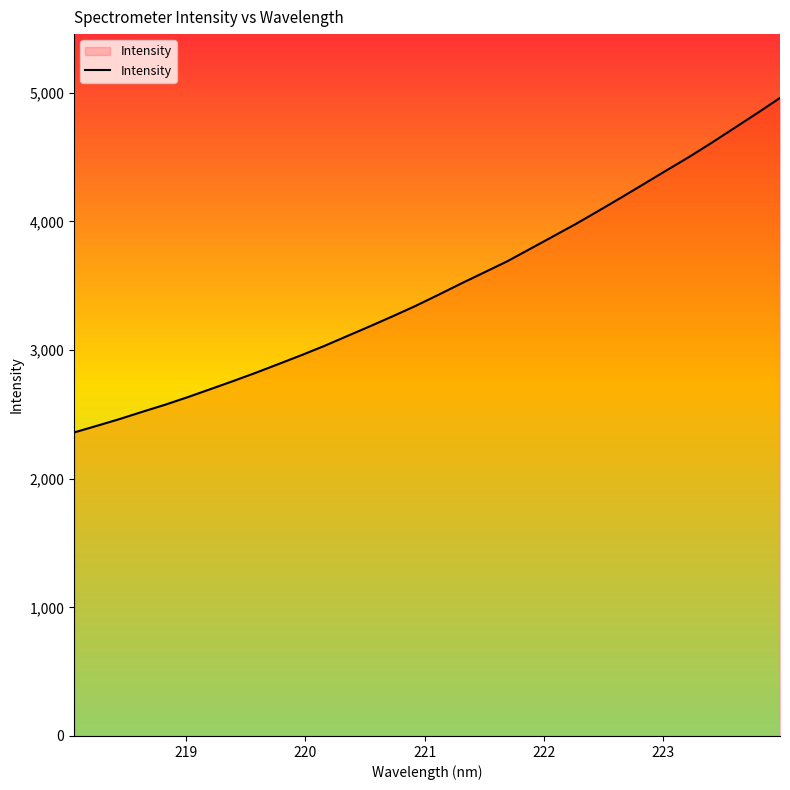

What is the sum of all values?

111514.4